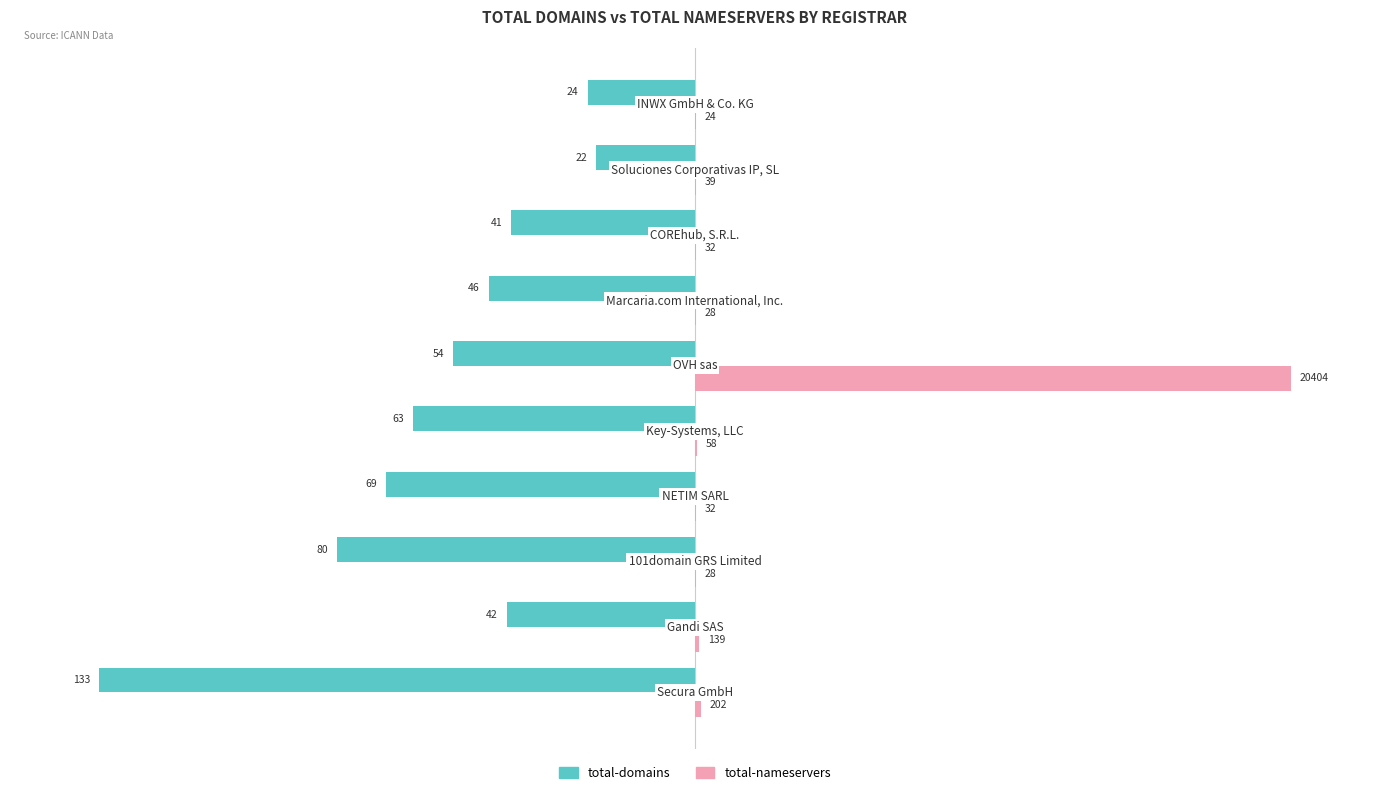

What are all the series names shown in the legend?

total-domains, total-nameservers